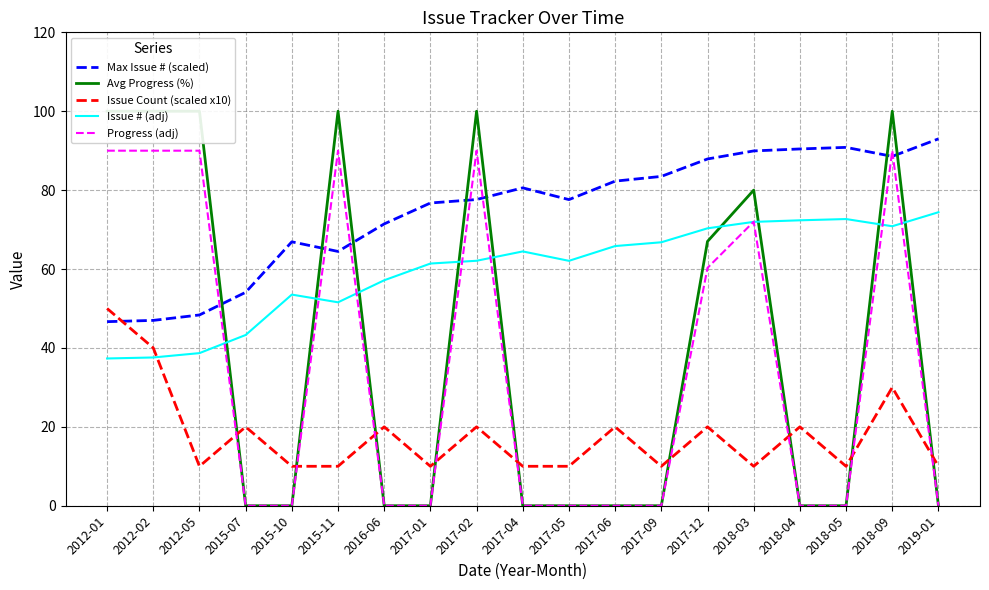

At 2012-02, list the series in order from largest to smallest.

Avg Progress (%), Progress (adj), Max Issue # (scaled), Issue Count (scaled x10), Issue # (adj)